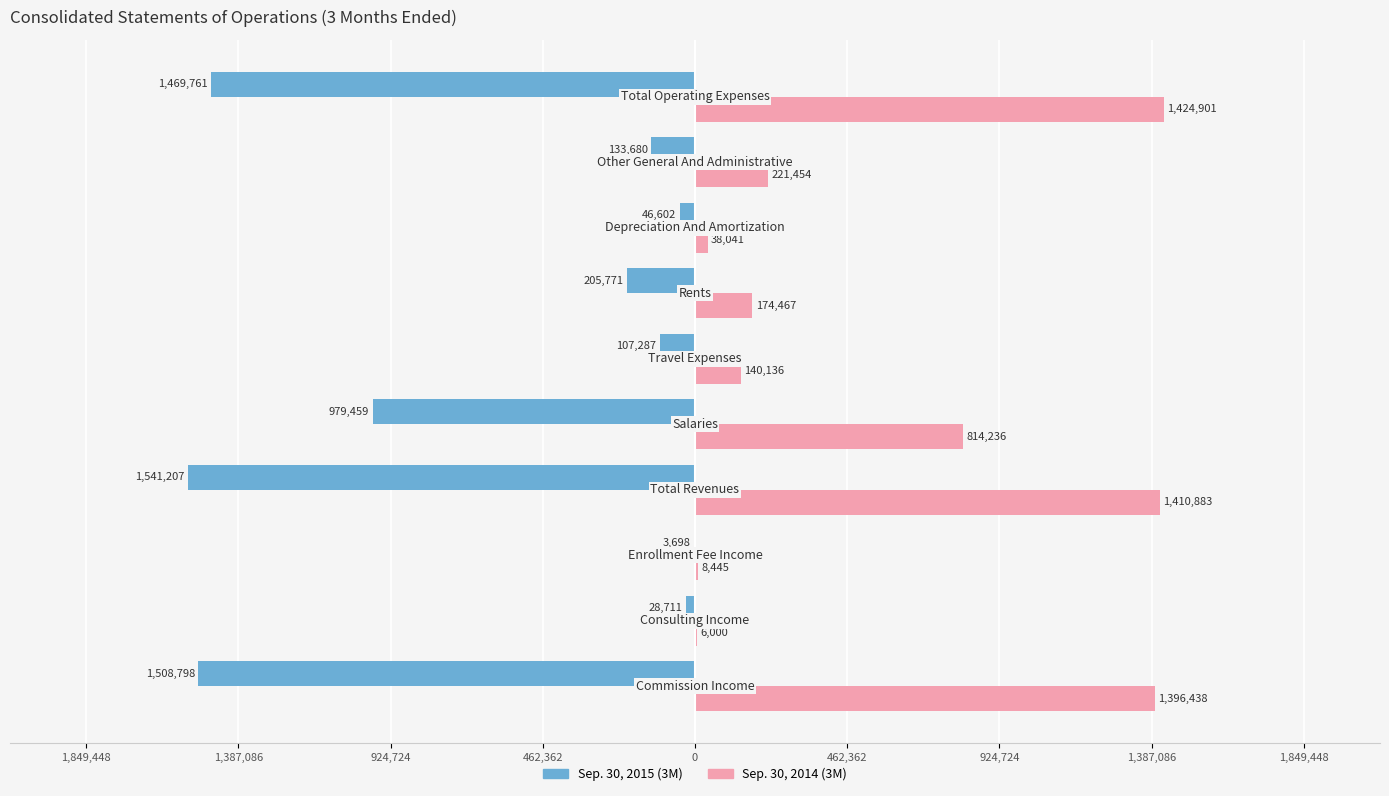

Reading left to right, what are all the values shown in this chart?

Sep. 30, 2015 (3M): -1508798	-28711	-3698	-1541207	-979459	-107287	-205771	-46602	-133680	-1469761
Sep. 30, 2014 (3M): 1396438	6000	8445	1410883	814236	140136	174467	38041	221454	1424901